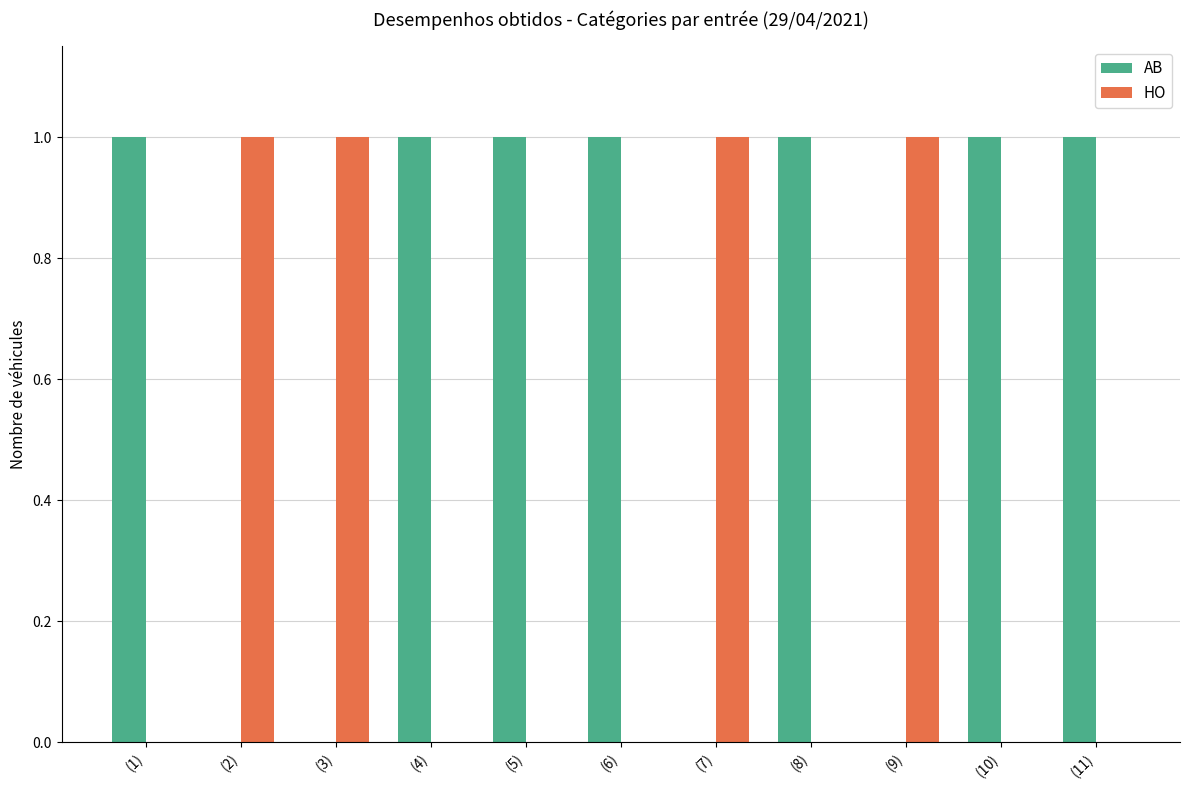

Is it true that AB equals 2 at (5)?

False